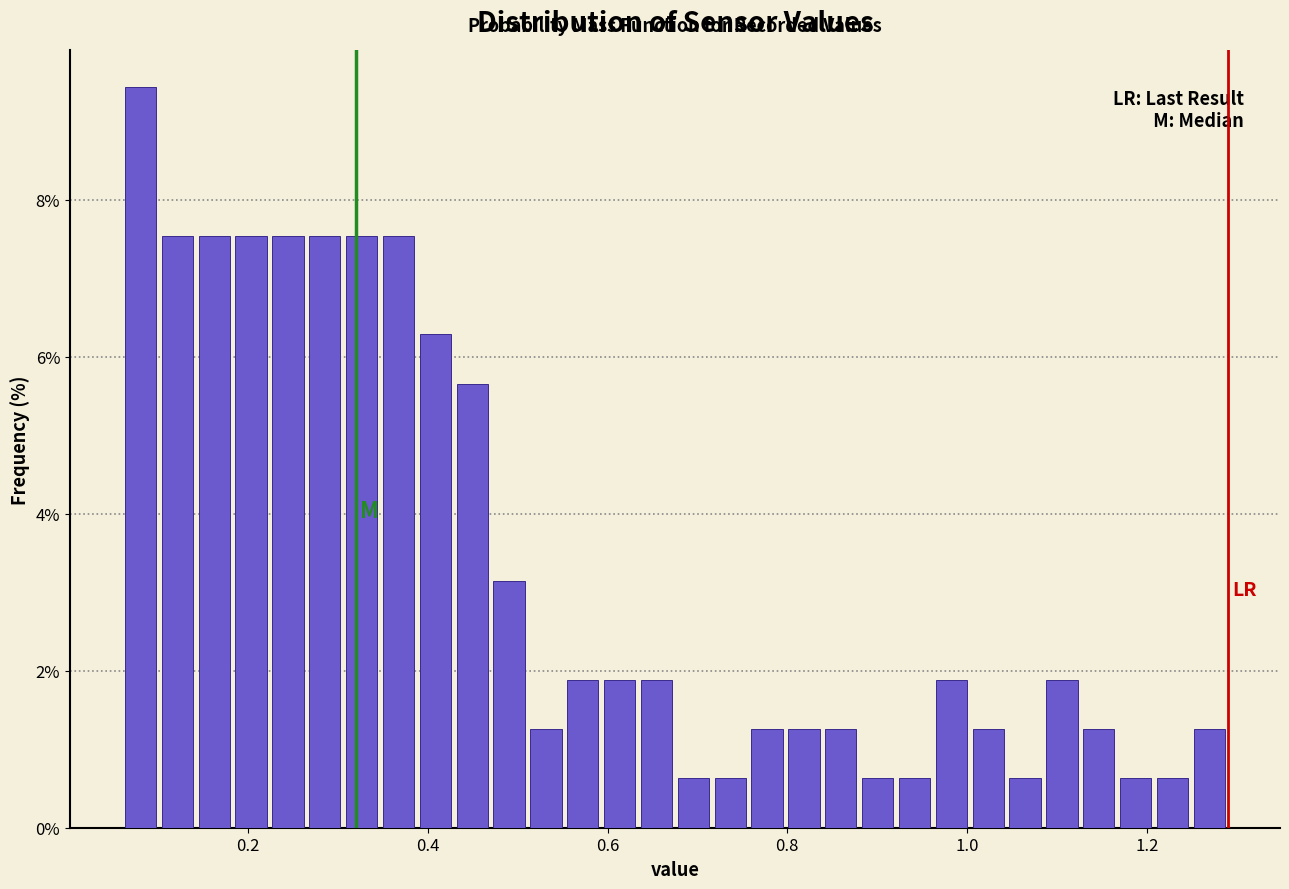

Around what value on the x-axis is the tallest bar? Give the approximate position of its centre, as read against the axis.

0.08